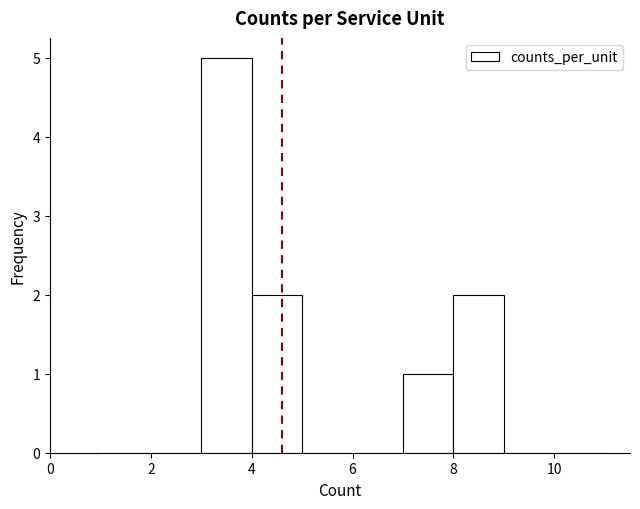

Reading left to right, list every bar in this chart as the range it spans on the x-axis followed by its height. The values are not printed on the chart, so give them approximately, as read against the axis.

1 to 2: 0
2 to 3: 0
3 to 4: 5
4 to 5: 2
5 to 6: 0
6 to 7: 0
7 to 8: 1
8 to 9: 2
9 to 10: 0
10 to 11: 0